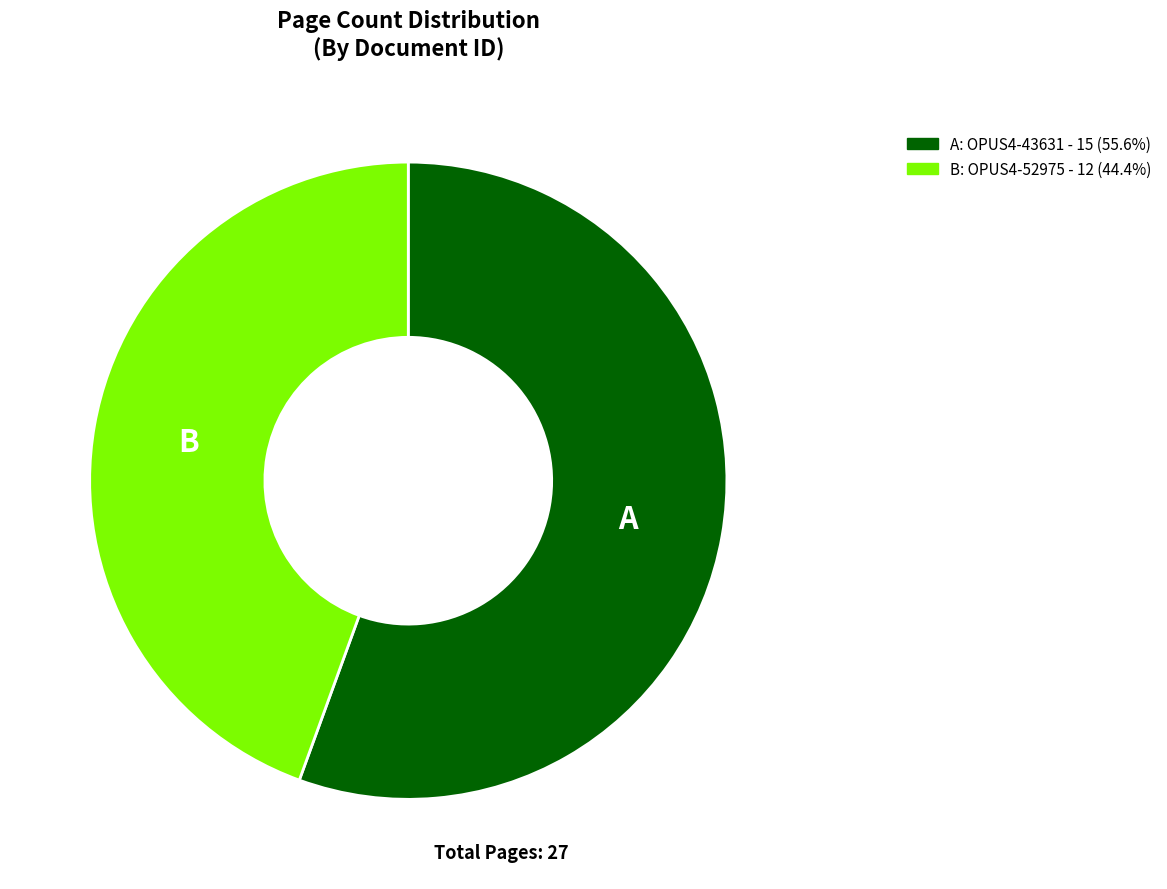

Combined, do A: OPUS4-43631 - 15 (55.6%) and B: OPUS4-52975 - 12 (44.4%) account for over 50%?

Yes